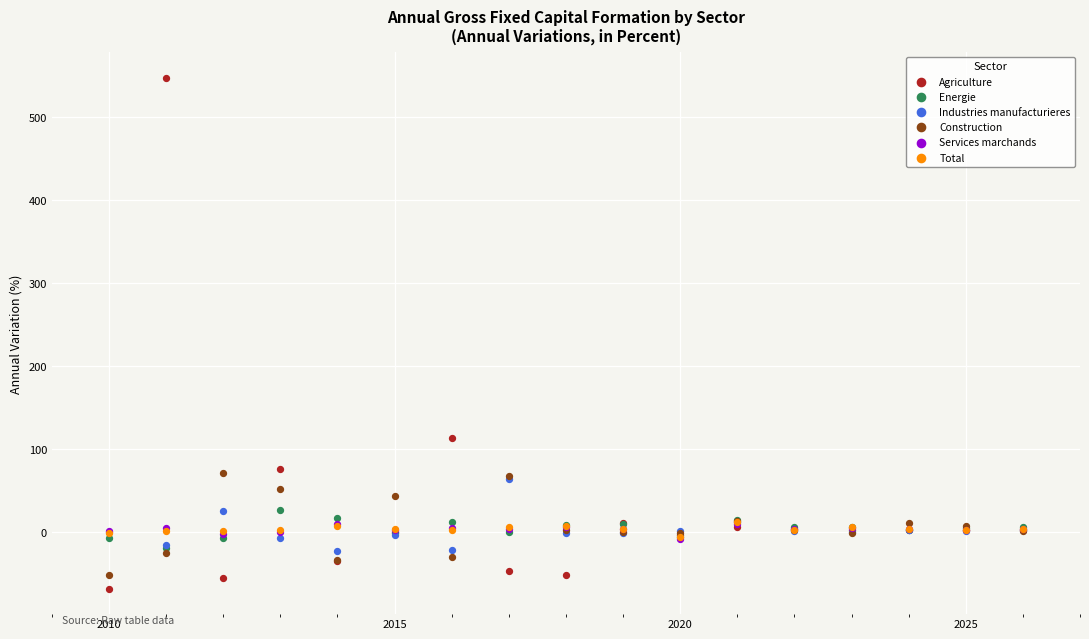

What are all the series names shown in the legend?

Agriculture, Energie, Industries manufacturieres, Construction, Services marchands, Total